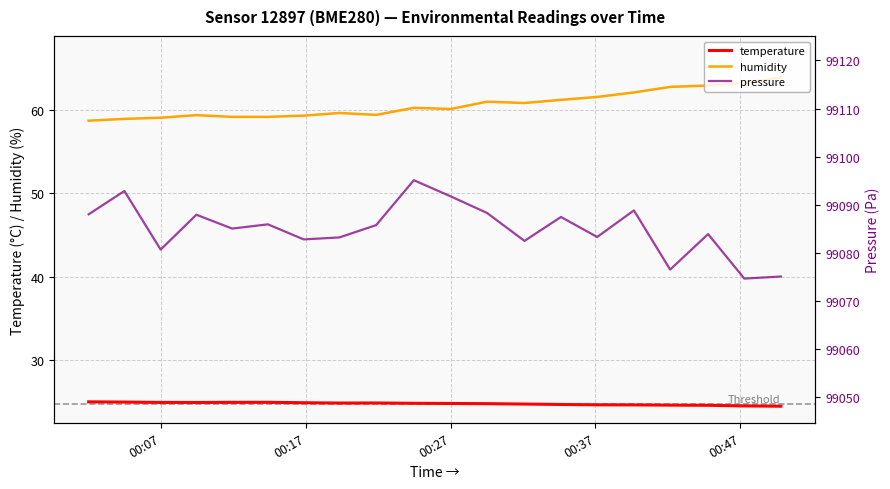

How many data points in pressure are above 99085?

11